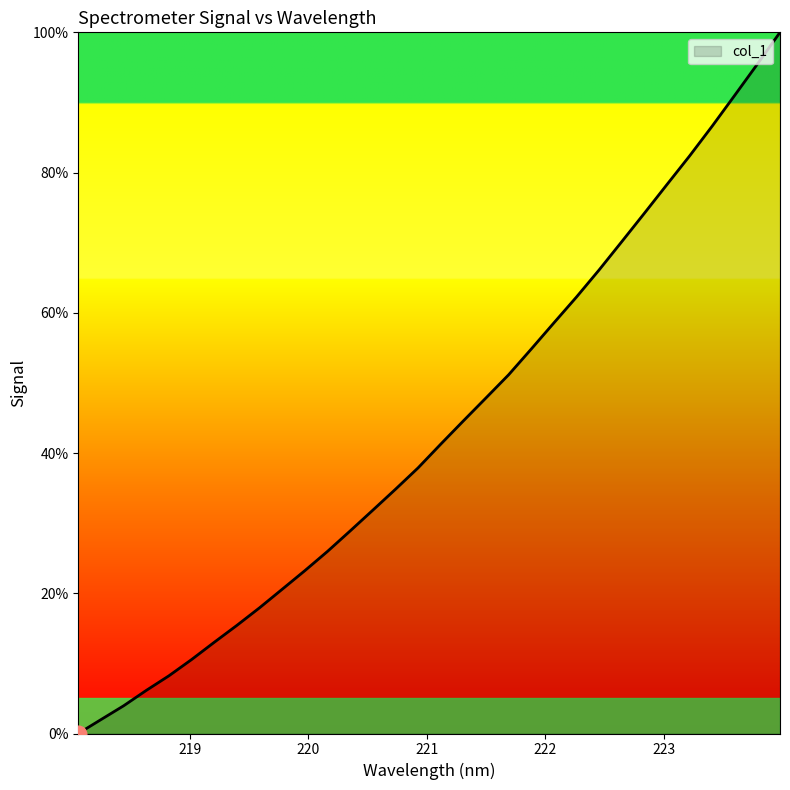

What is the maximum value shown in the chart?

100.0